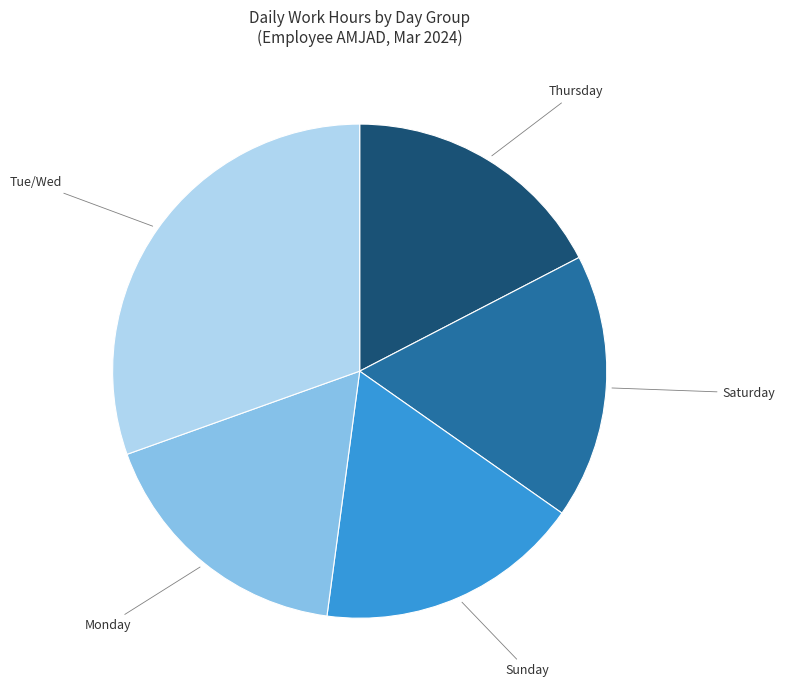

Is there any slice that represents more than half of the pie?

No